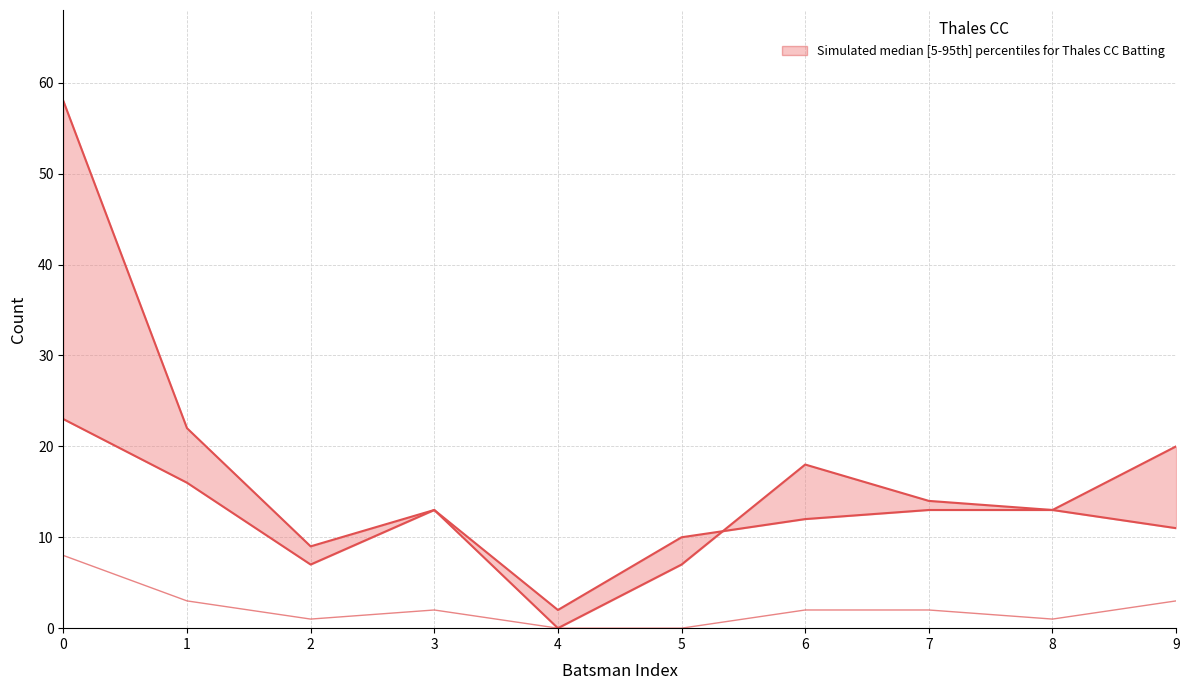

True or false: Fours has more than 0 interior local peaks.

True